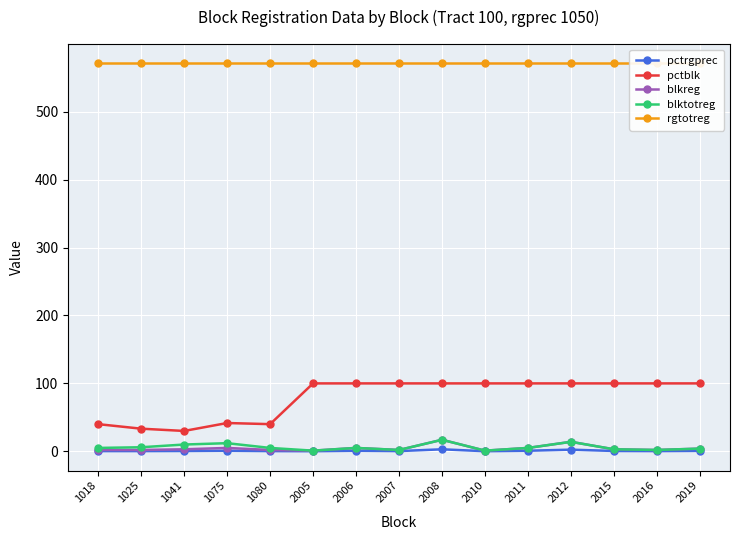

Read the rgtotreg value at 2010.

571.0